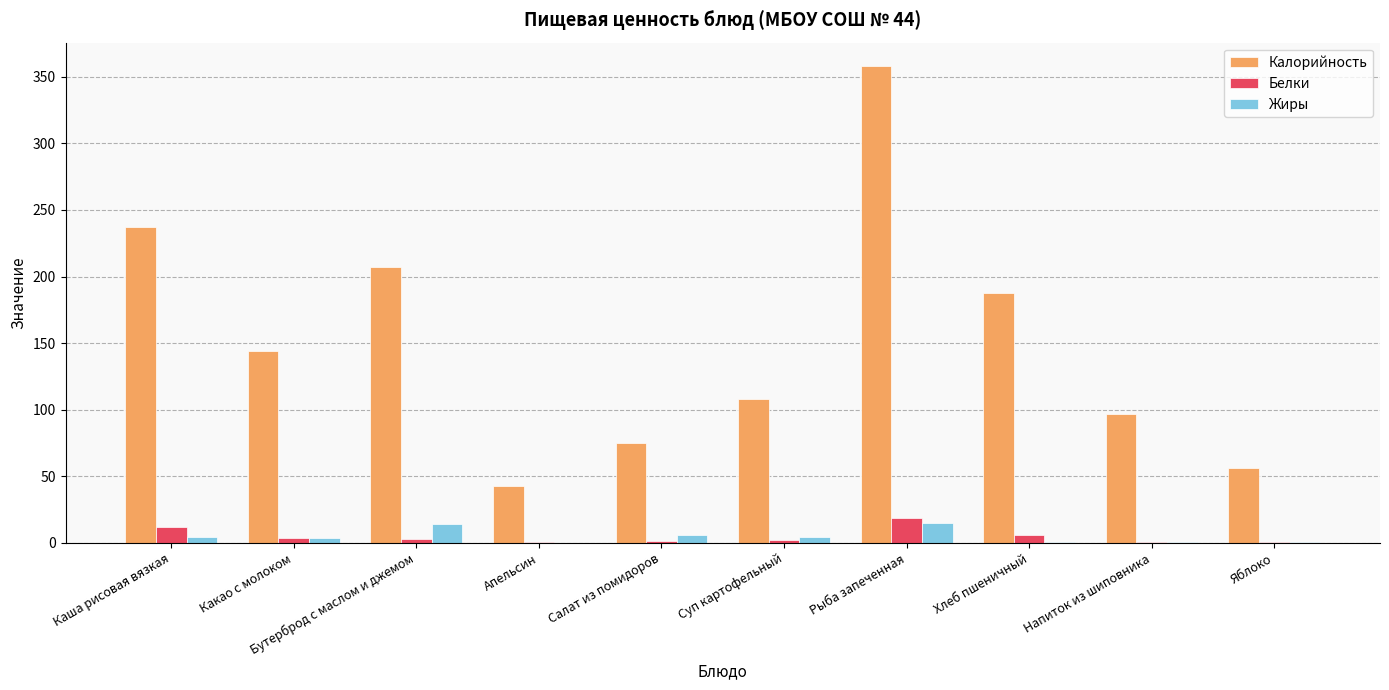

The value of Калорийность at Рыба запеченная is 357.8. True or false?

True